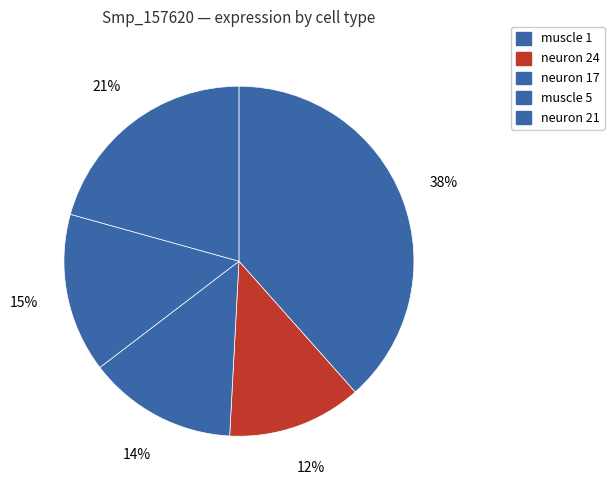

To the nearest percent, what portion does neuron 24 represent?

12%